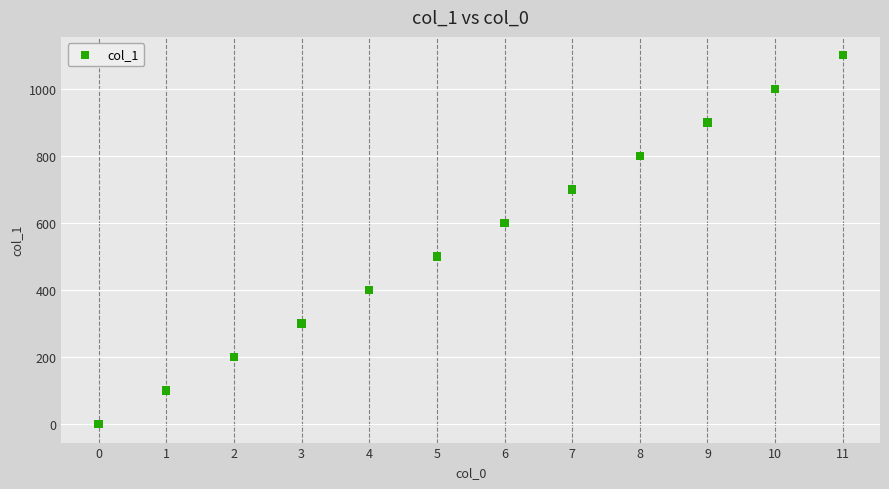

What is the range of Y values (max minus min)?

1100